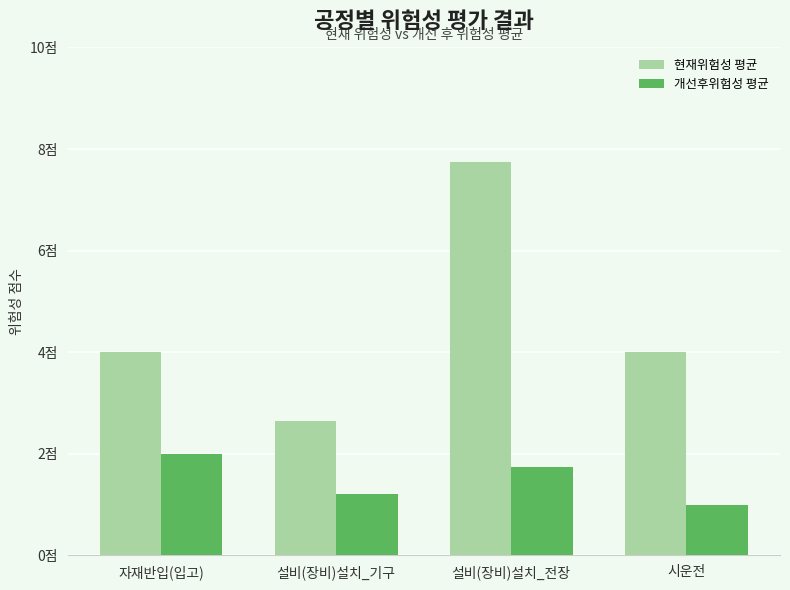

True or false: 개선후위험성 평균 has a value of 2.1 at 설비(장비)설치_기구.

False